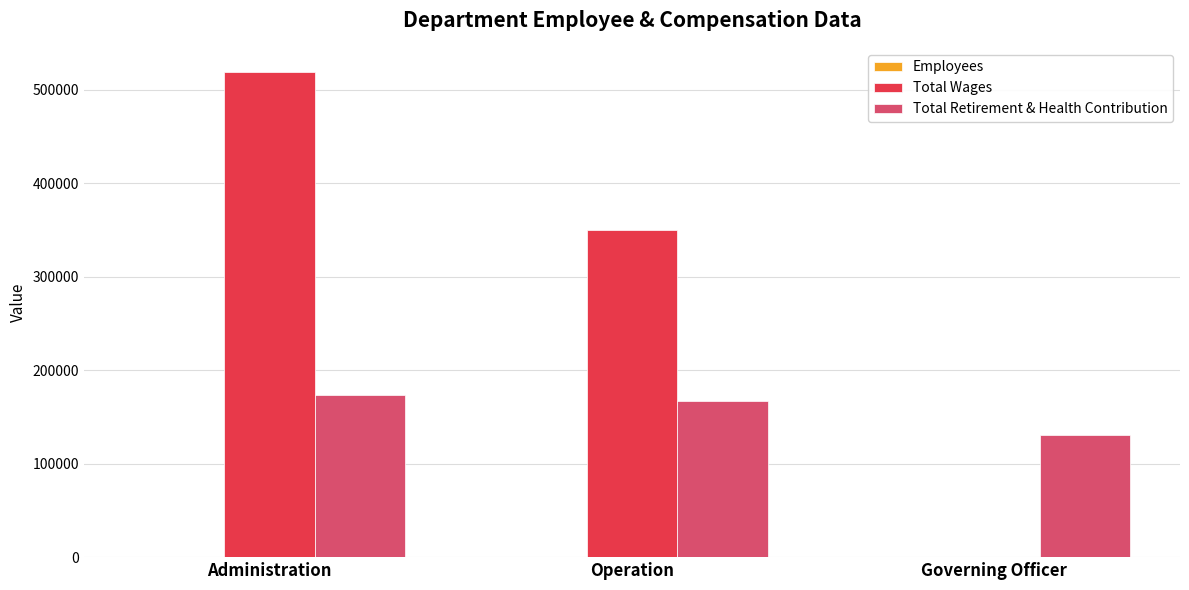

Between Administration and Governing Officer, which series saw the biggest shift?

Total Wages